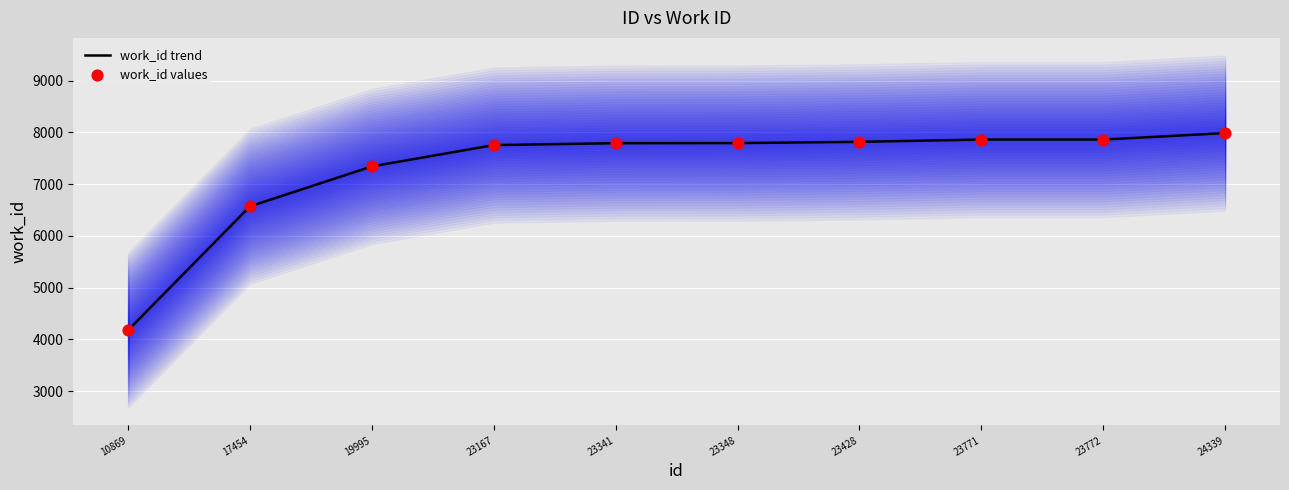

What is the total value across all series at 10869?

8358